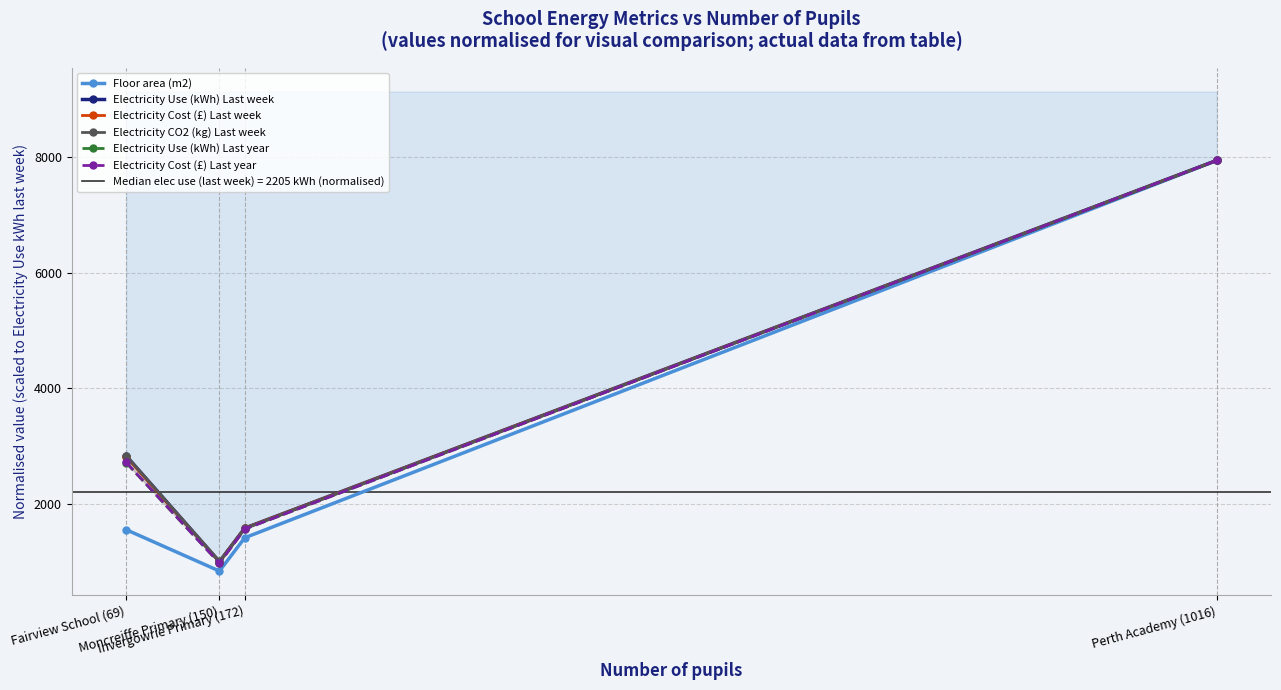

What is the sum of the Electricity Cost (£) Last week values at Perth Academy (1016) and Invergowrie Primary (172)?

9519.7